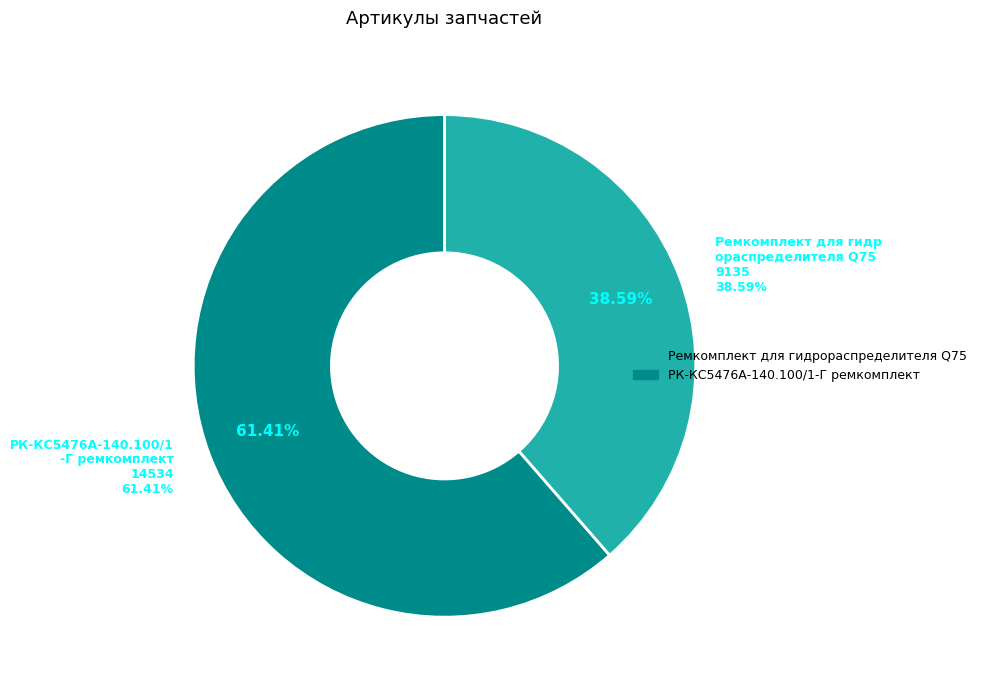

To the nearest percent, what is the difference between the largest and smallest slice percentages?

23%